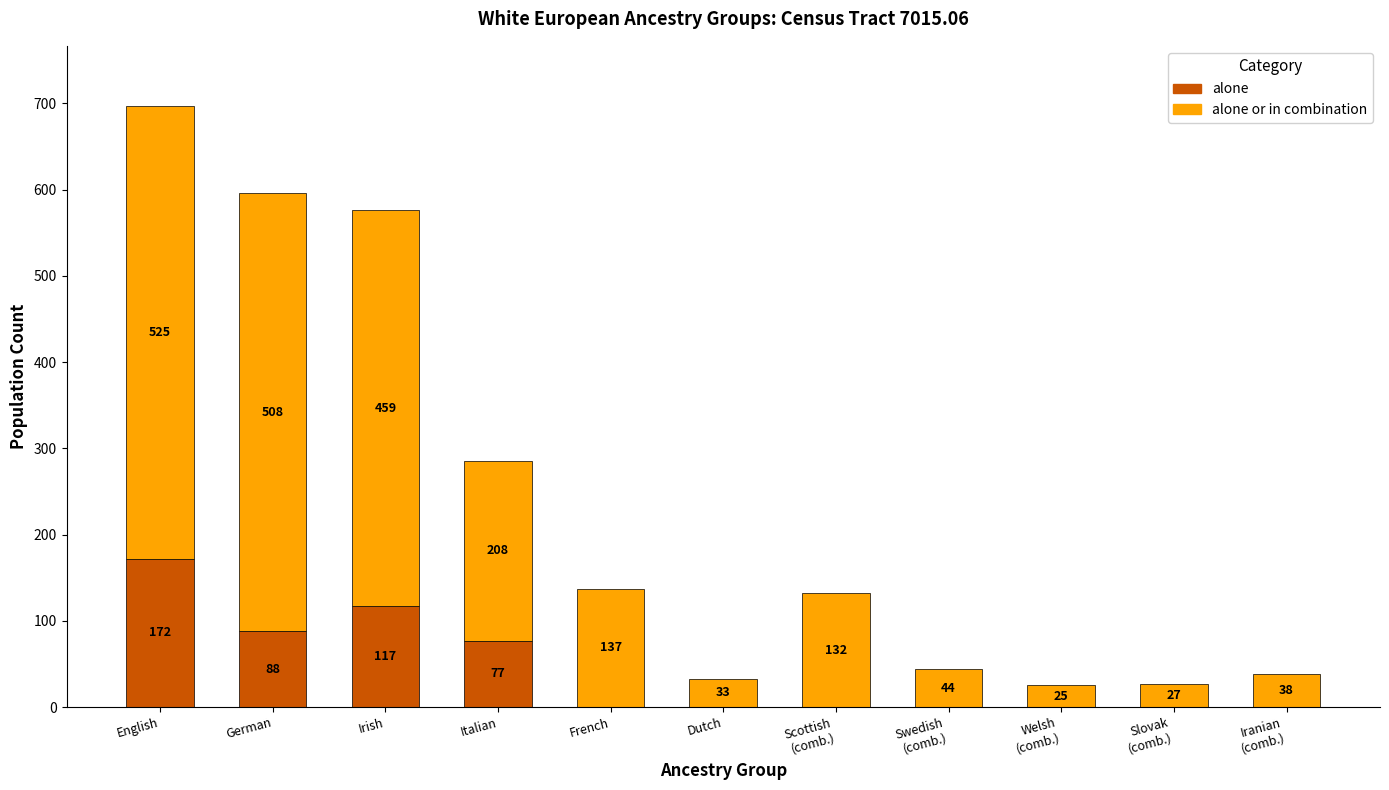

What is the sum of all alone values?

454